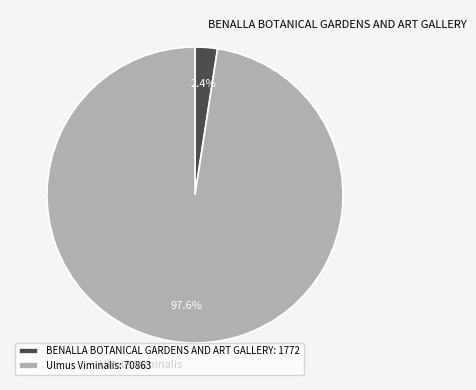

Does Ulmus Viminalis account for over 50% of the chart?

Yes